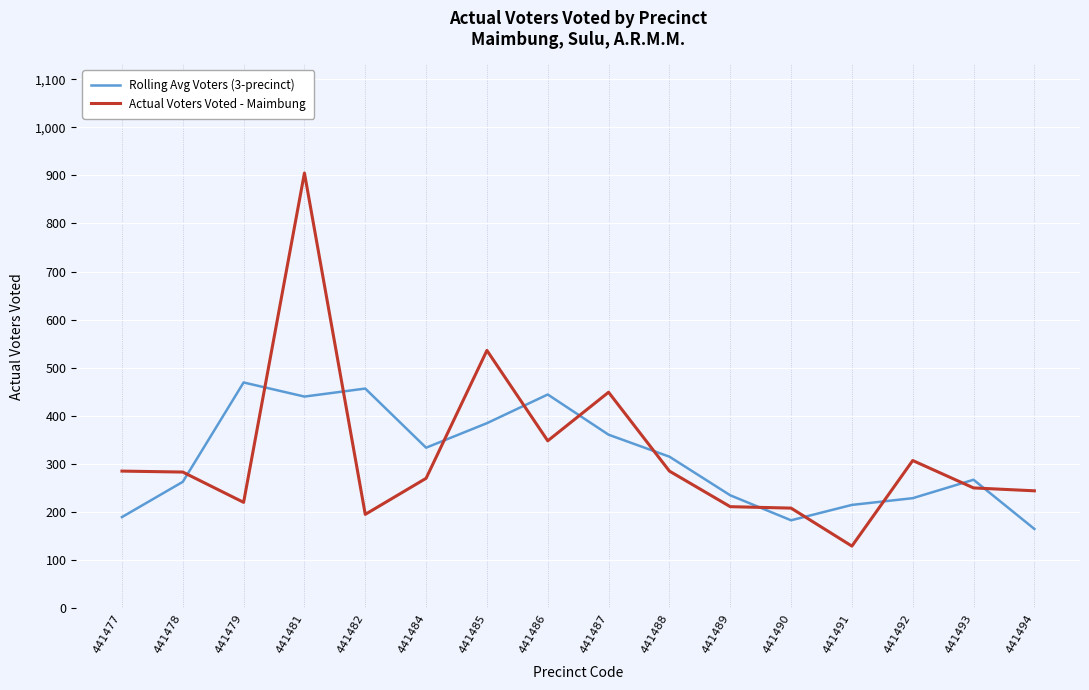

What is the spread (max minus min) of values at 441484?

63.7